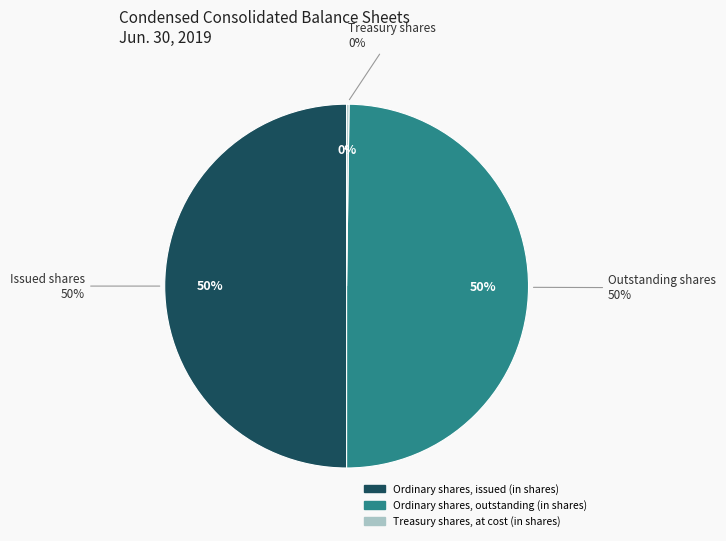

Rank the categories by value from lowest to highest.

Treasury shares, at cost (in shares), Ordinary shares, outstanding (in shares), Ordinary shares, issued (in shares)